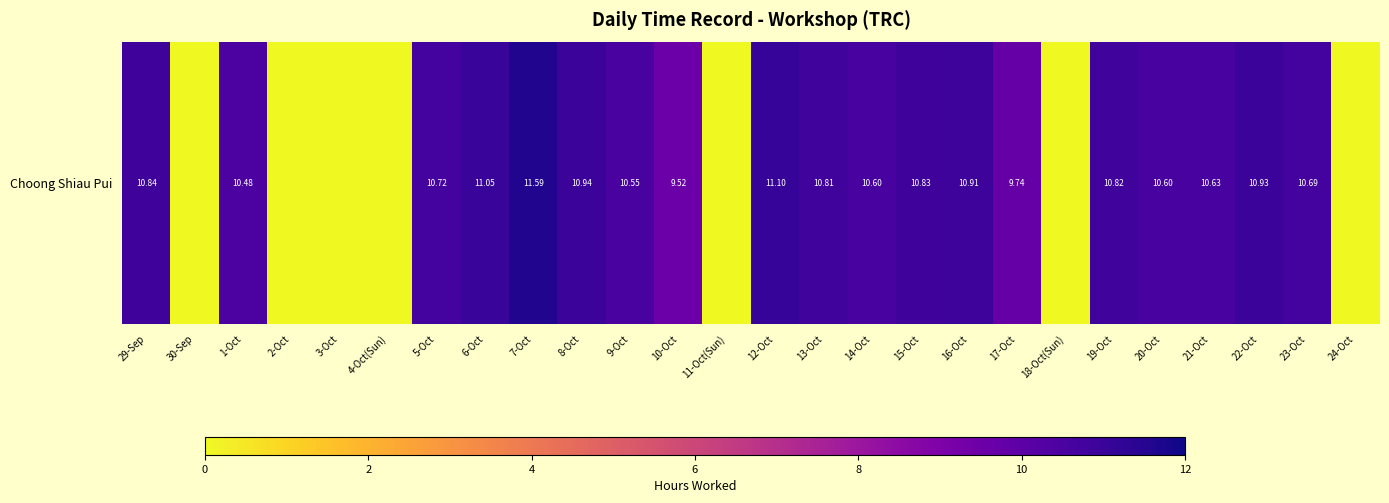

Rank the categories by value from lowest to highest.

30-Sep, 2-Oct, 3-Oct, 4-Oct(Sun), 11-Oct(Sun), 18-Oct(Sun), 24-Oct, 10-Oct, 17-Oct, 1-Oct, 9-Oct, 14-Oct, 20-Oct, 21-Oct, 23-Oct, 5-Oct, 13-Oct, 19-Oct, 15-Oct, 29-Sep, 16-Oct, 22-Oct, 8-Oct, 6-Oct, 12-Oct, 7-Oct